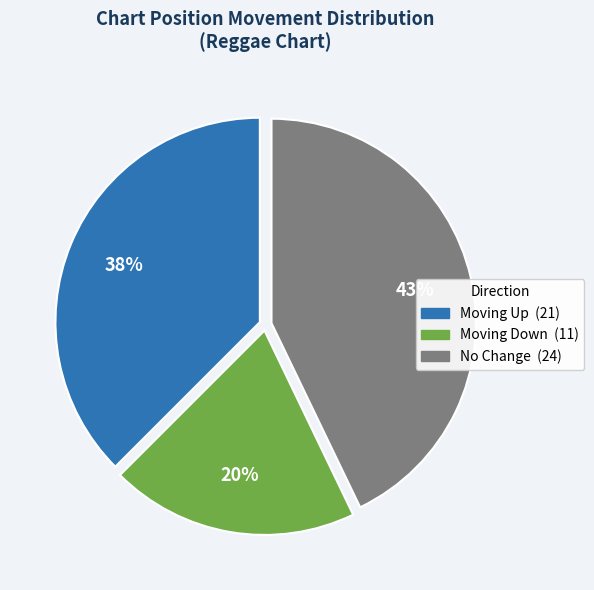

Does any single category account for the majority?

No